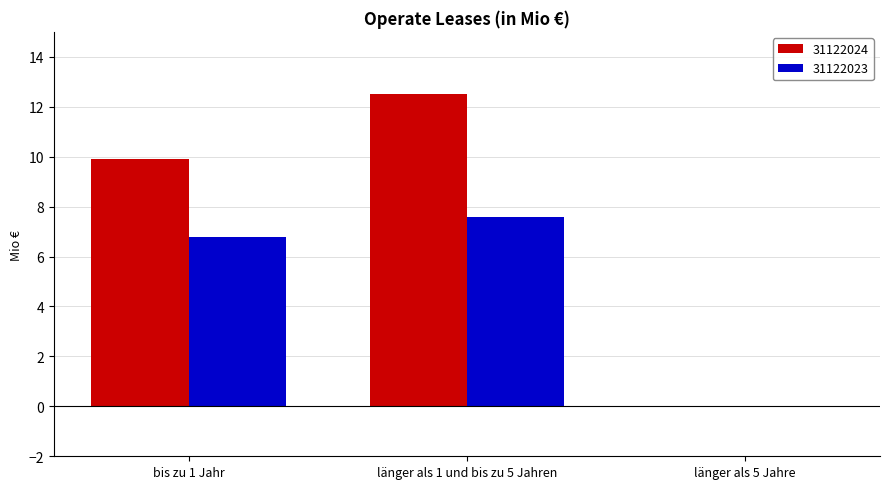

What is the average value of the 31122024 series?

7.5